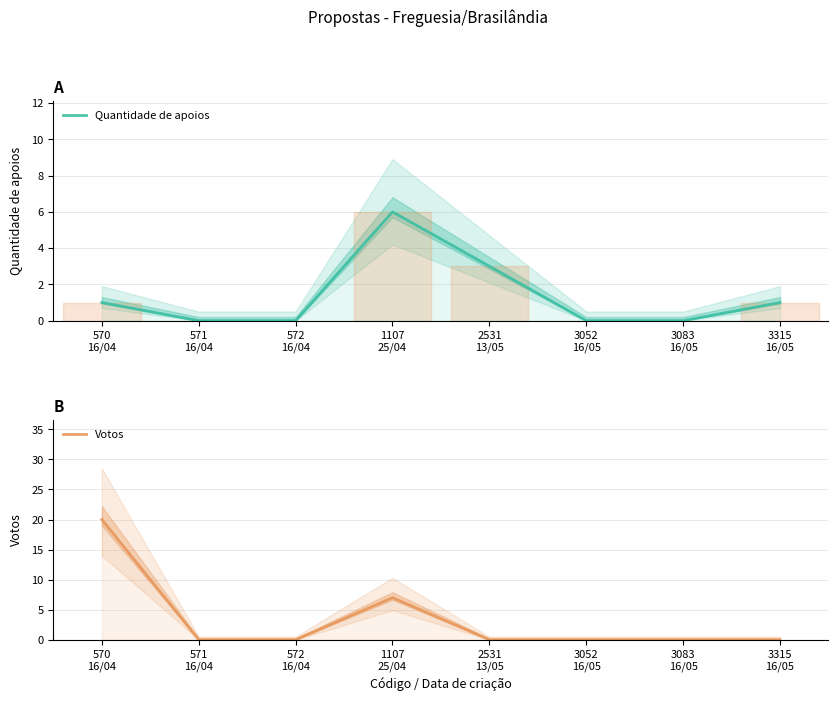

What is the average value of the Votos series?

3